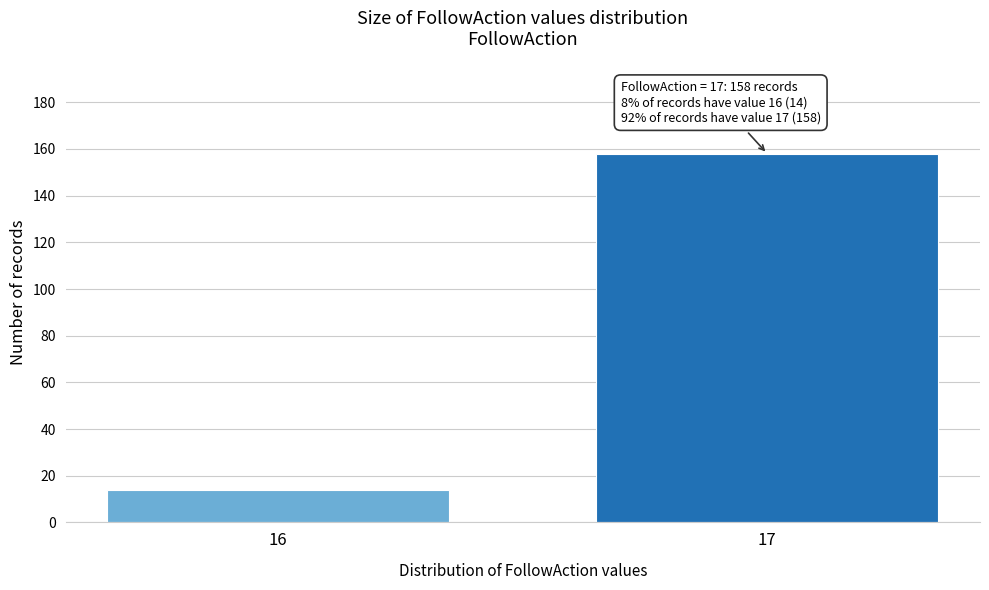

Reading left to right, extract all data points from this chart.

14	158